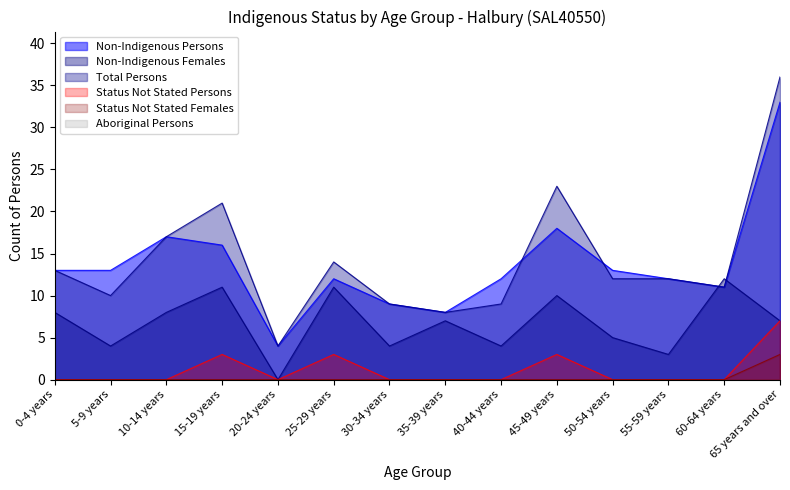

At which category does Non-Indigenous Persons reach its first local peak?

10-14 years